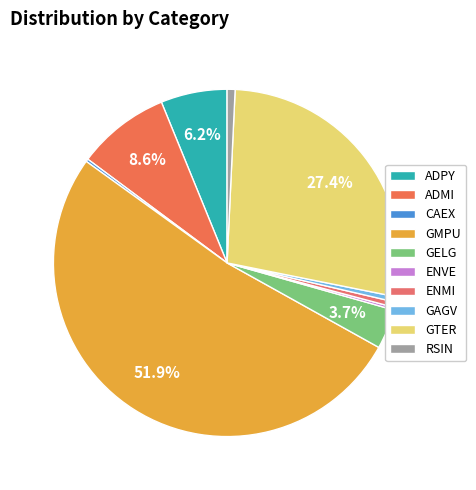

What percentage is the RSIN slice, to the nearest percent?

1%